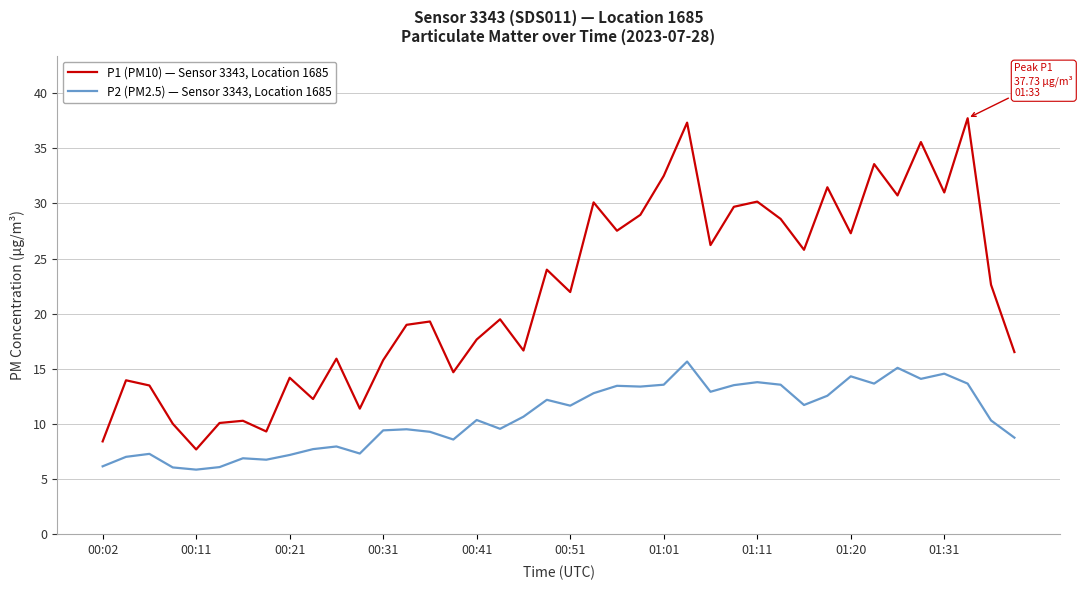

In P1 (PM10) — Sensor 3343, Location 1685, how many points are higher than both neighbors (excluding endpoints)?

14